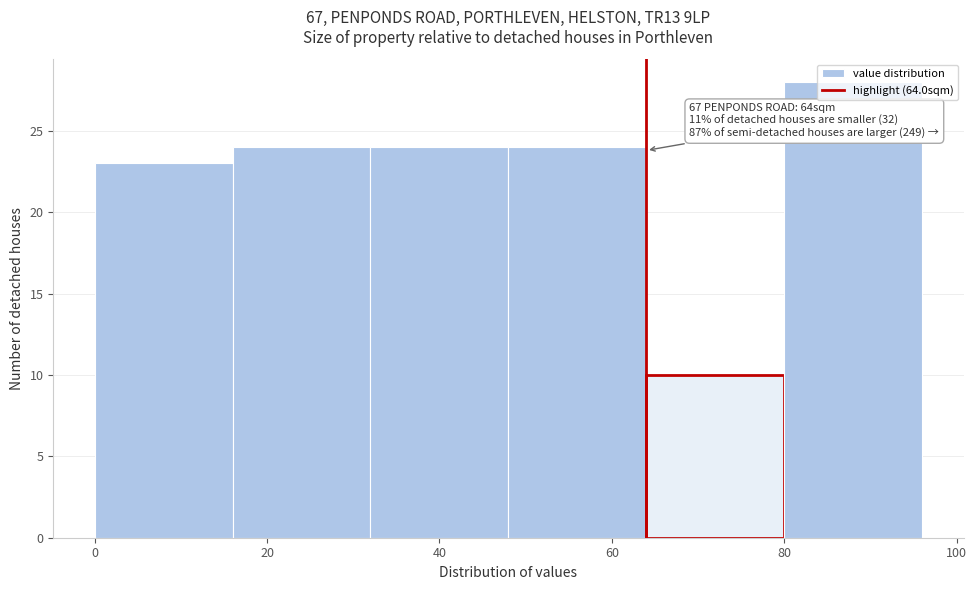

Which range on the x-axis has the tallest bar?

80 to 96